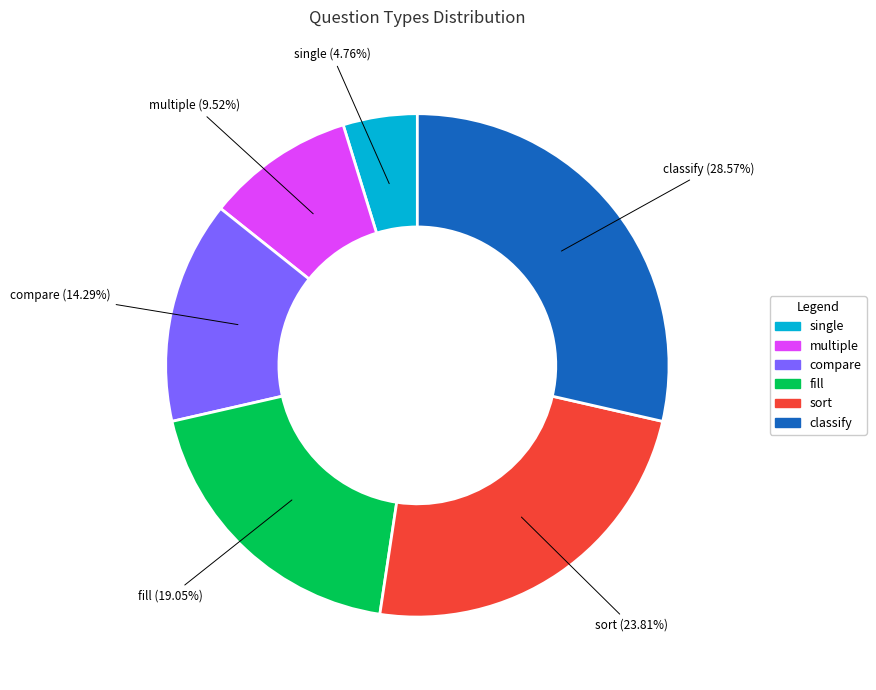

Which slice is the largest?

classify